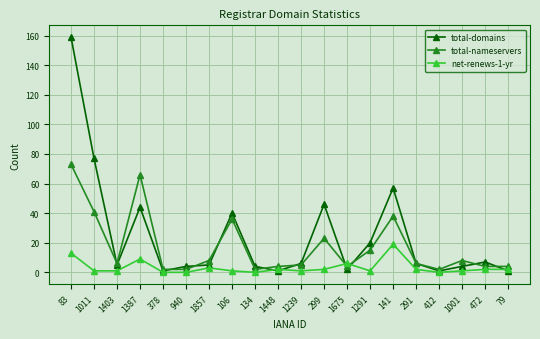

Reading left to right, extract all data points from this chart.

total-domains: 159	77	5	44	1	4	5	40	4	1	6	46	2	20	57	6	1	4	7	1
total-nameservers: 73	41	6	66	2	2	8	36	2	4	5	23	4	15	38	6	2	8	4	4
net-renews-1-yr: 13	1	1	9	0	0	3	1	0	2	1	2	6	1	19	2	0	1	2	2